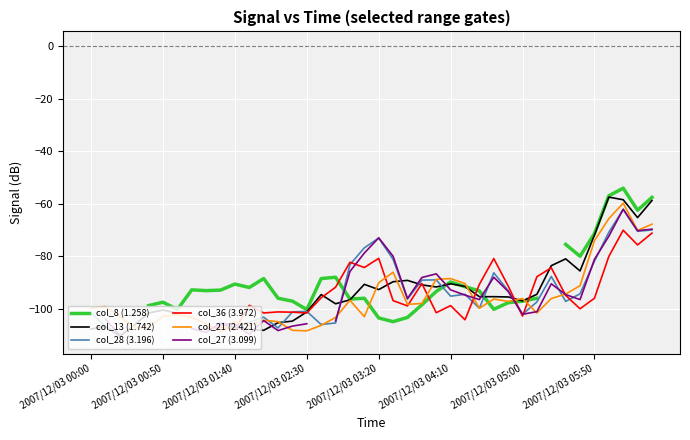

The value of col_21 (2.421) at 2007/12/03 02:30 is -194.6. True or false?

False